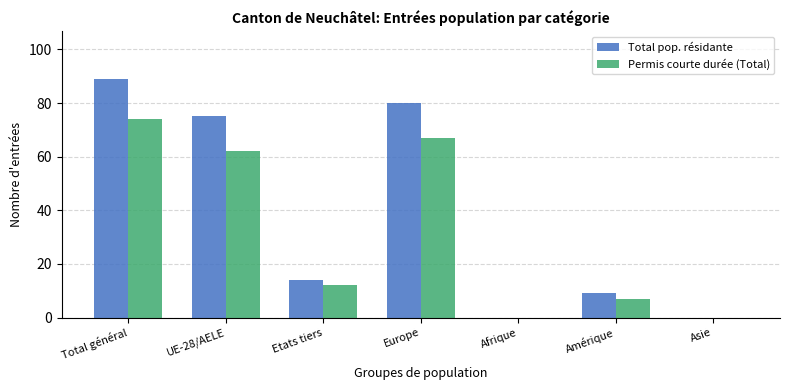

Reading right to left, transcribe all the data shown in this chart.

Total pop. résidante: Asie=0	Amérique=9	Afrique=0	Europe=80	Etats tiers=14	UE-28/AELE=75	Total général=89
Permis courte durée (Total): Asie=0	Amérique=7	Afrique=0	Europe=67	Etats tiers=12	UE-28/AELE=62	Total général=74